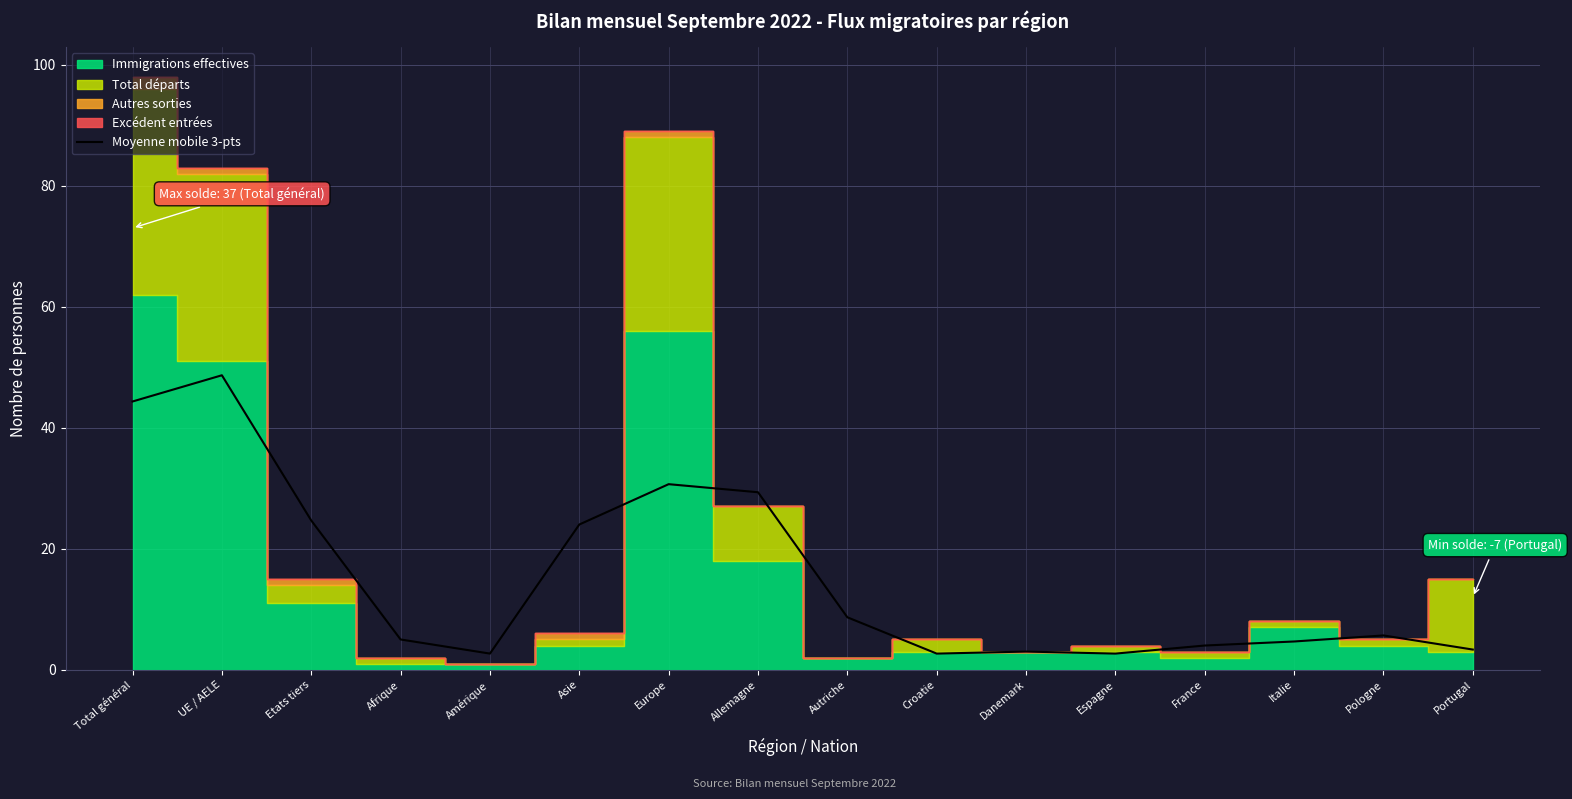

Is it true that the value at Autriche is 3.1?

False